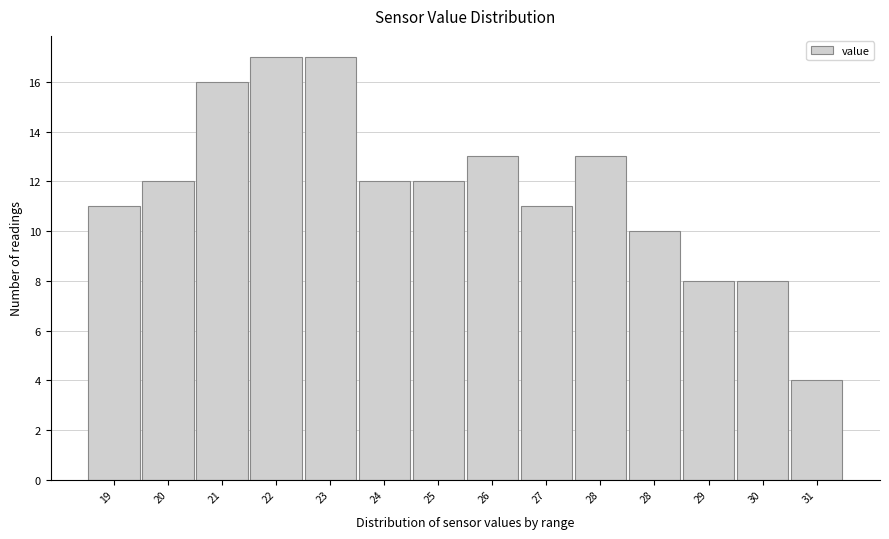

How many bars are there in total?

14